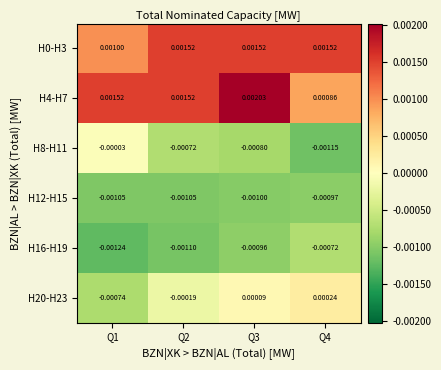

Is the value of H20-H23 at Q2 greater than the value of H4-H7 at Q1?

No